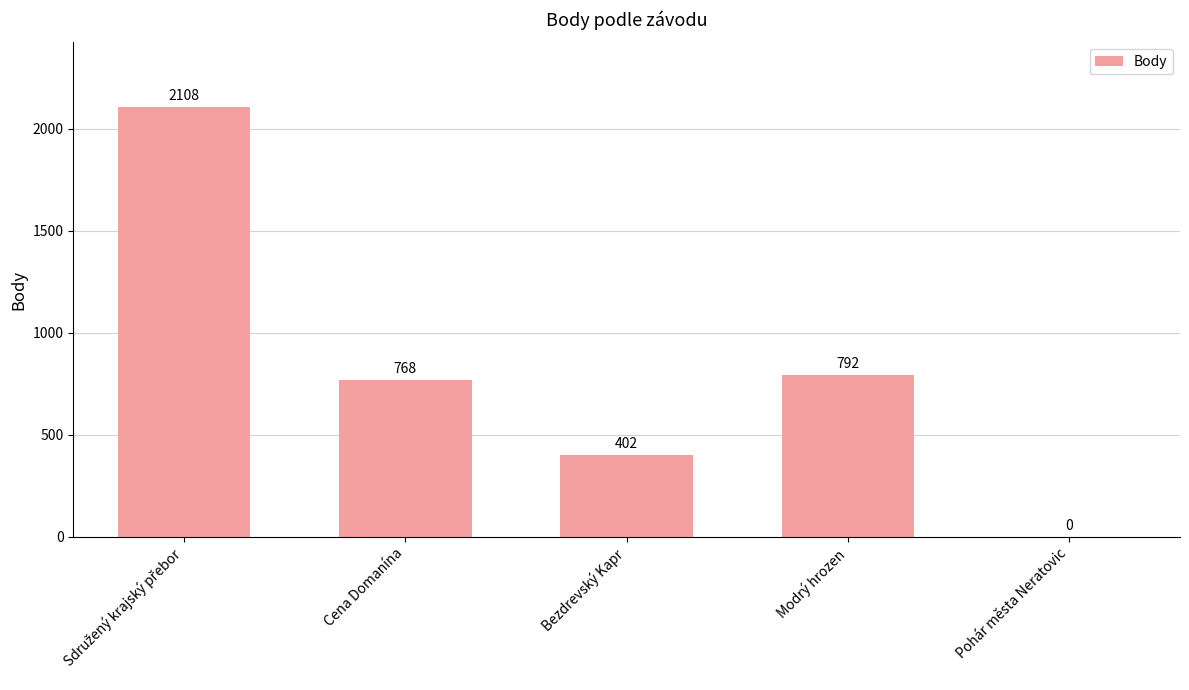

Are the bars grouped side by side (vs. stacked)?

No